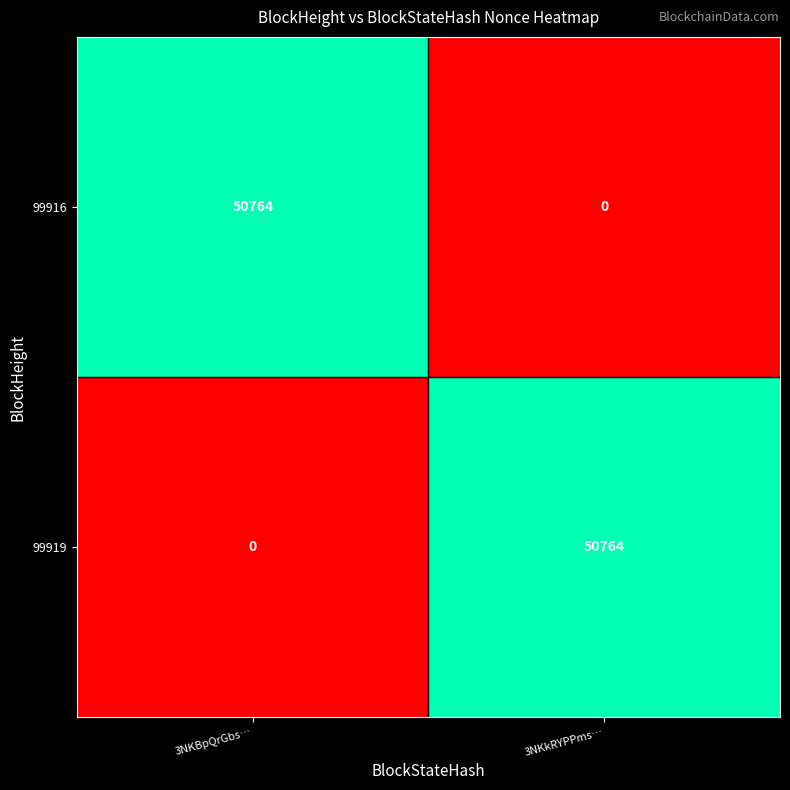

At 3NKBpQrGbs…, list the series in order from smallest to largest.

99919, 99916